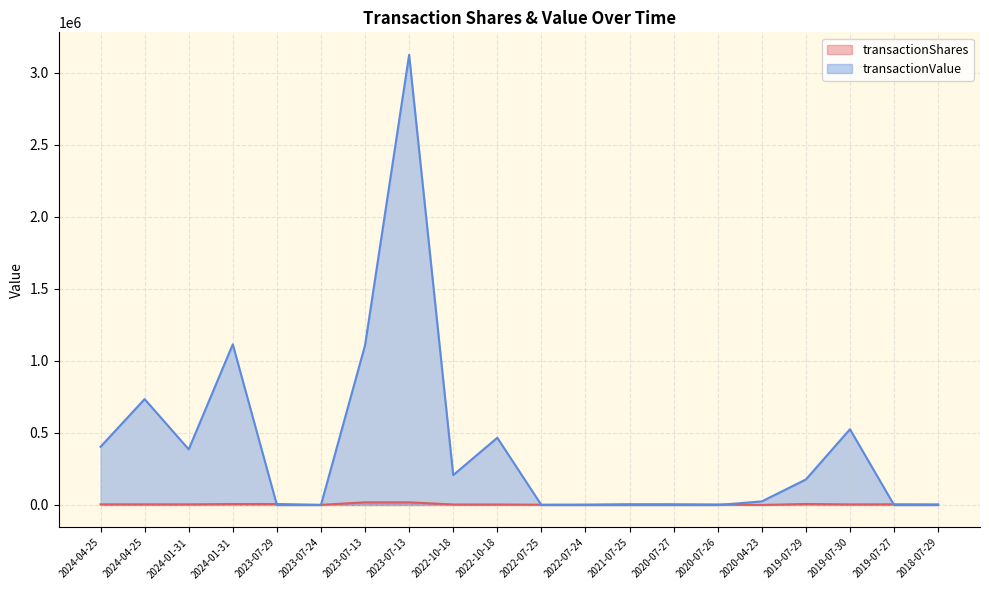

What is the average value of the transactionValue series?

413790